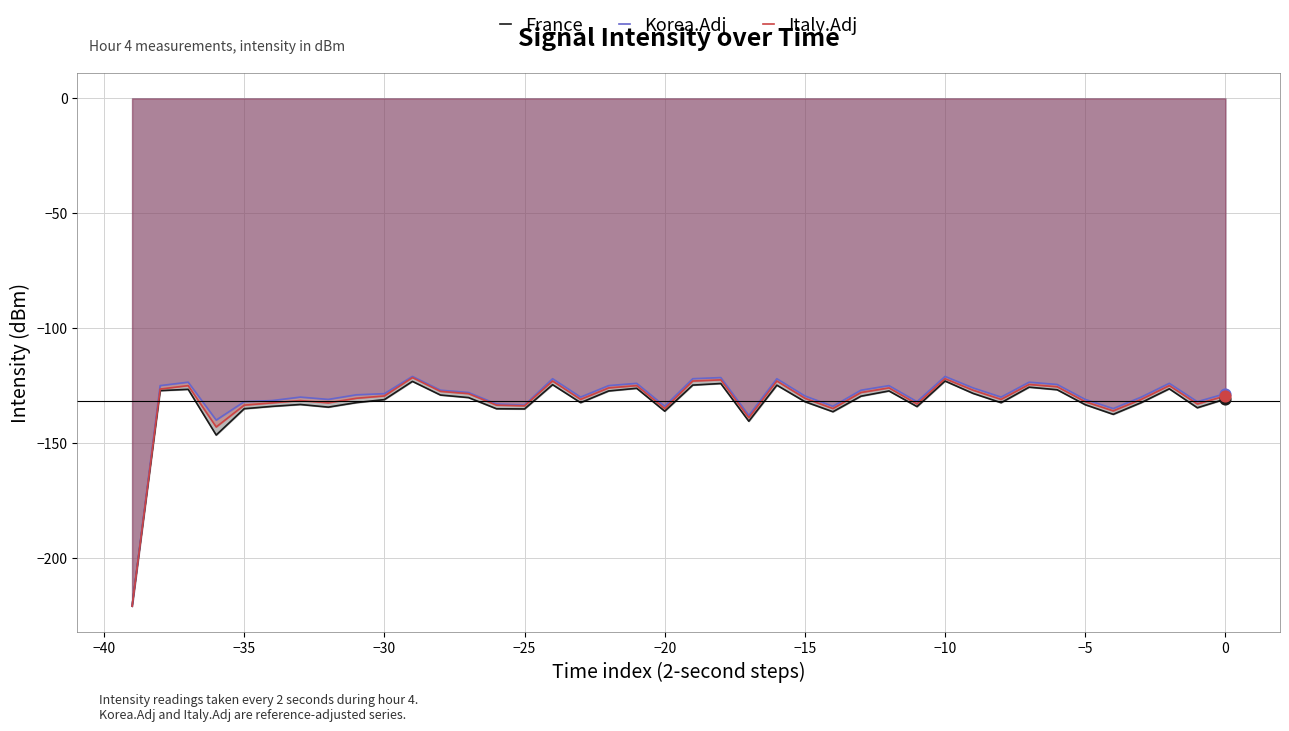

Which series reaches the maximum Y coordinate?

Korea.Adj